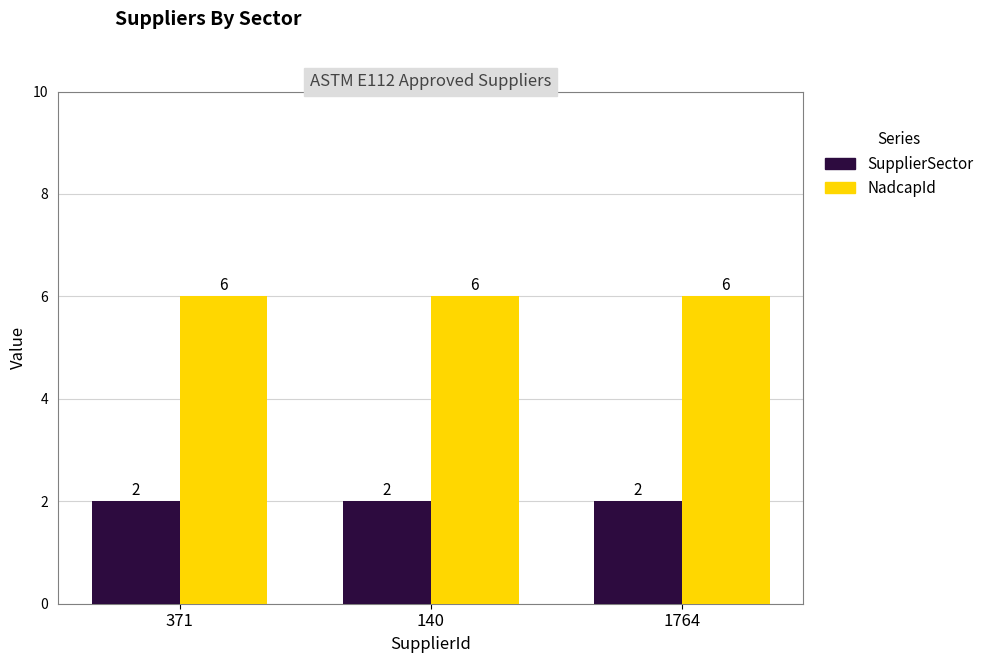

Are the bars horizontal?

No